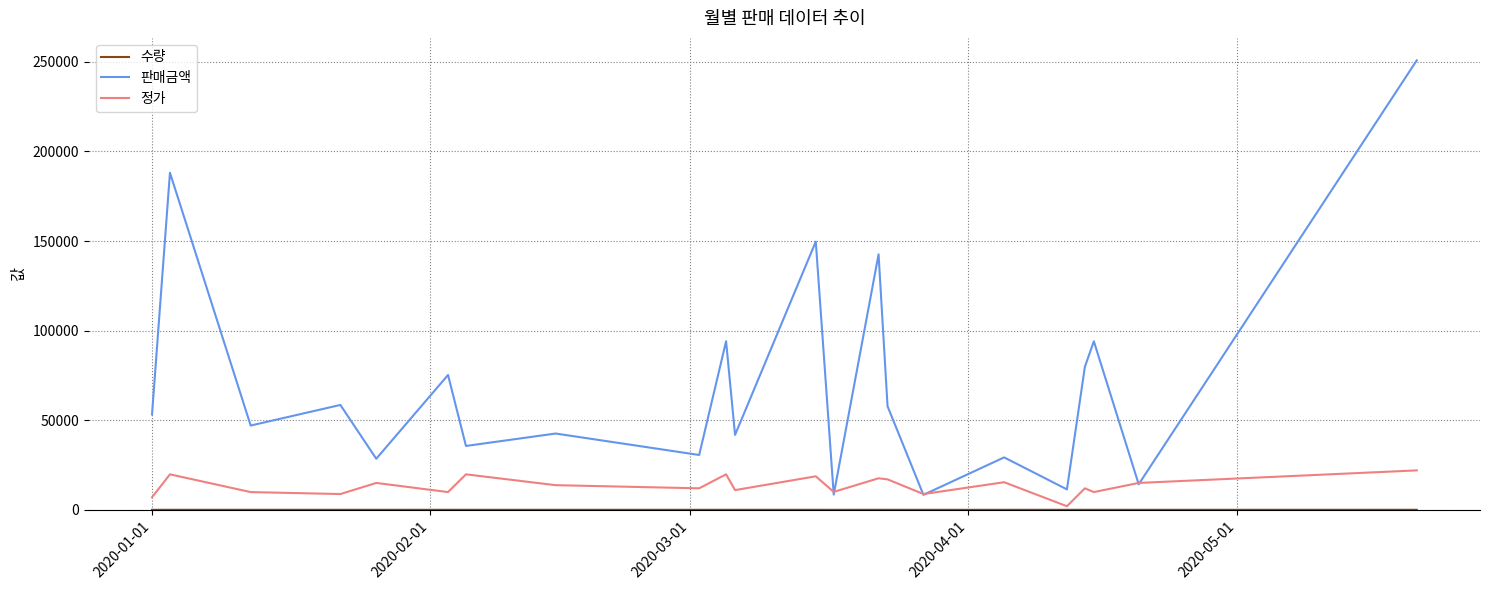

Which series has the largest range (max minus min)?

판매금액